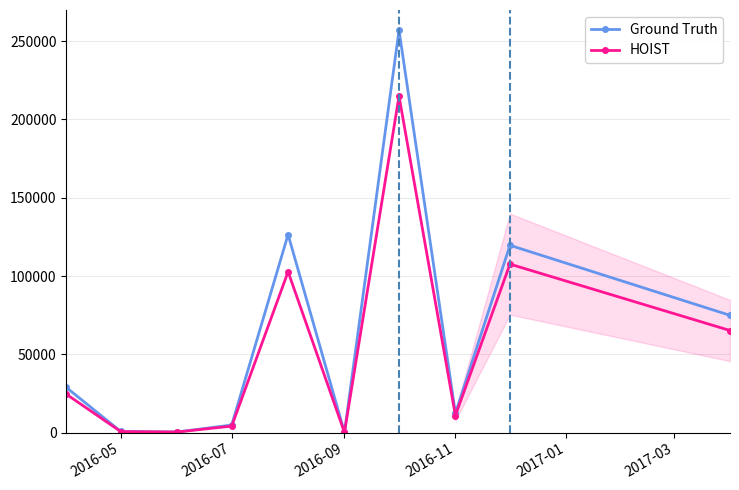

True or false: Ground Truth and HOIST intersect in this chart.

False